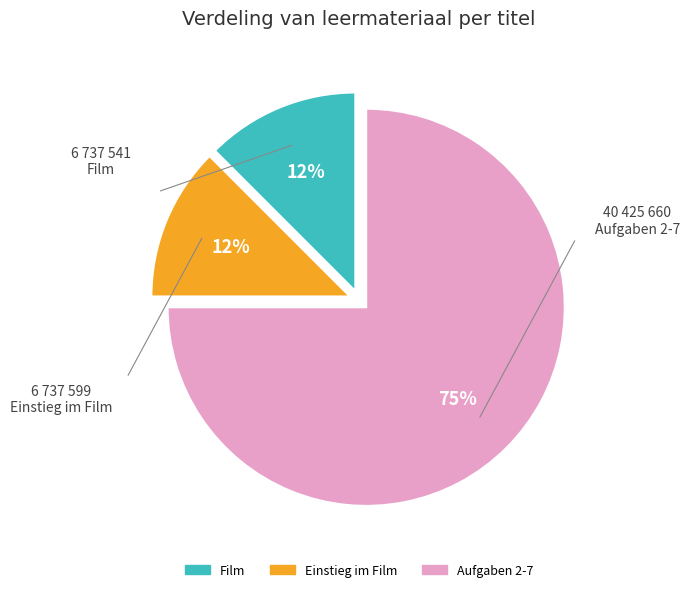

Does any single category account for the majority?

Yes